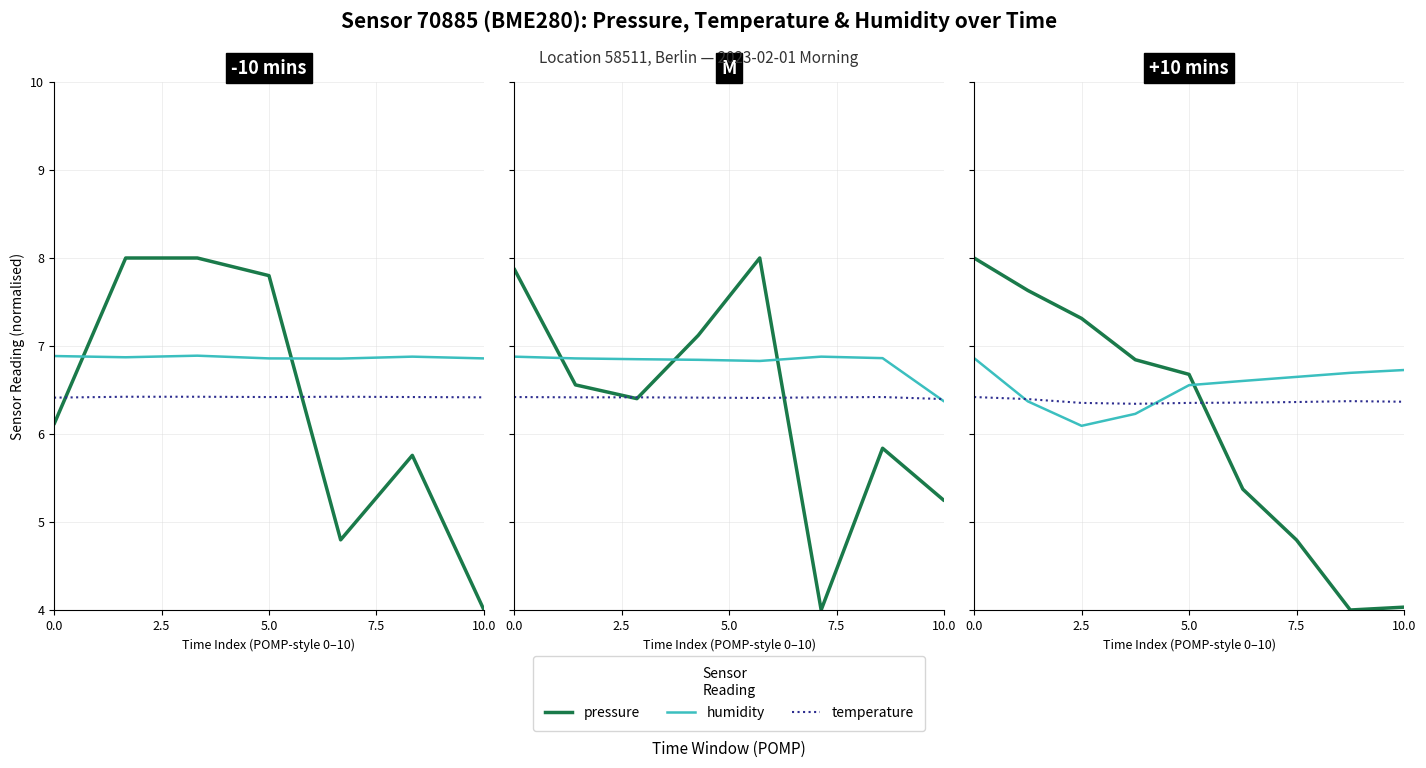

Which series has the largest range (max minus min)?

pressure